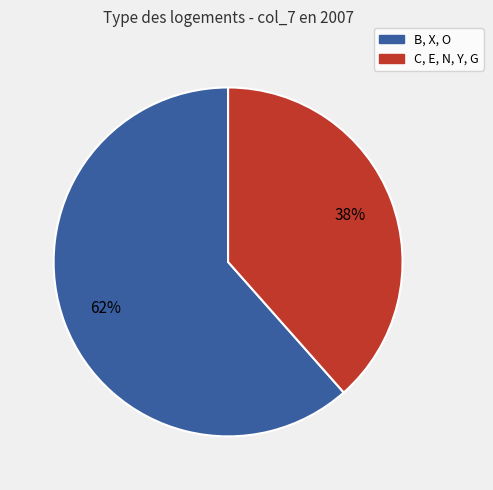

Count the number of slices in the pie.

2